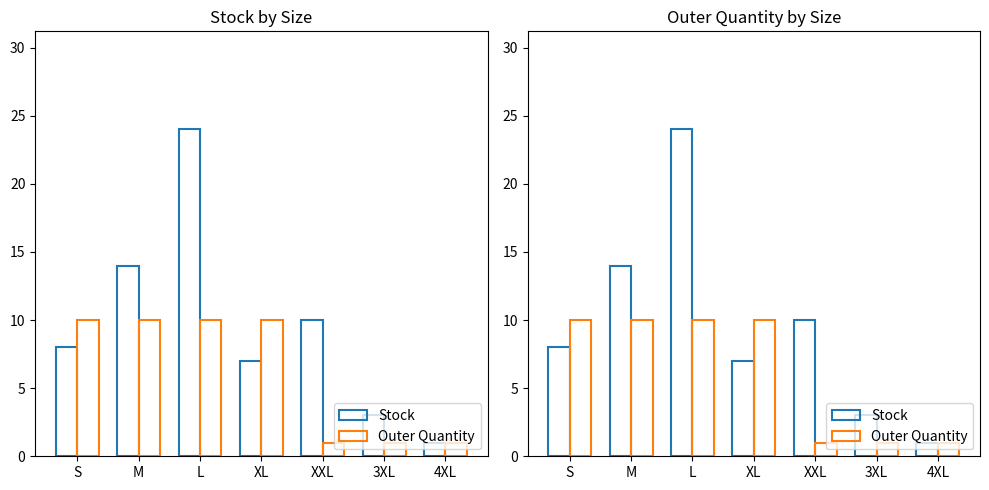

Reading left to right, transcribe all the data shown in this chart.

Stock: S=8	M=14	L=24	XL=7	XXL=10	3XL=3	4XL=1
Outer Quantity: S=10	M=10	L=10	XL=10	XXL=1	3XL=1	4XL=1